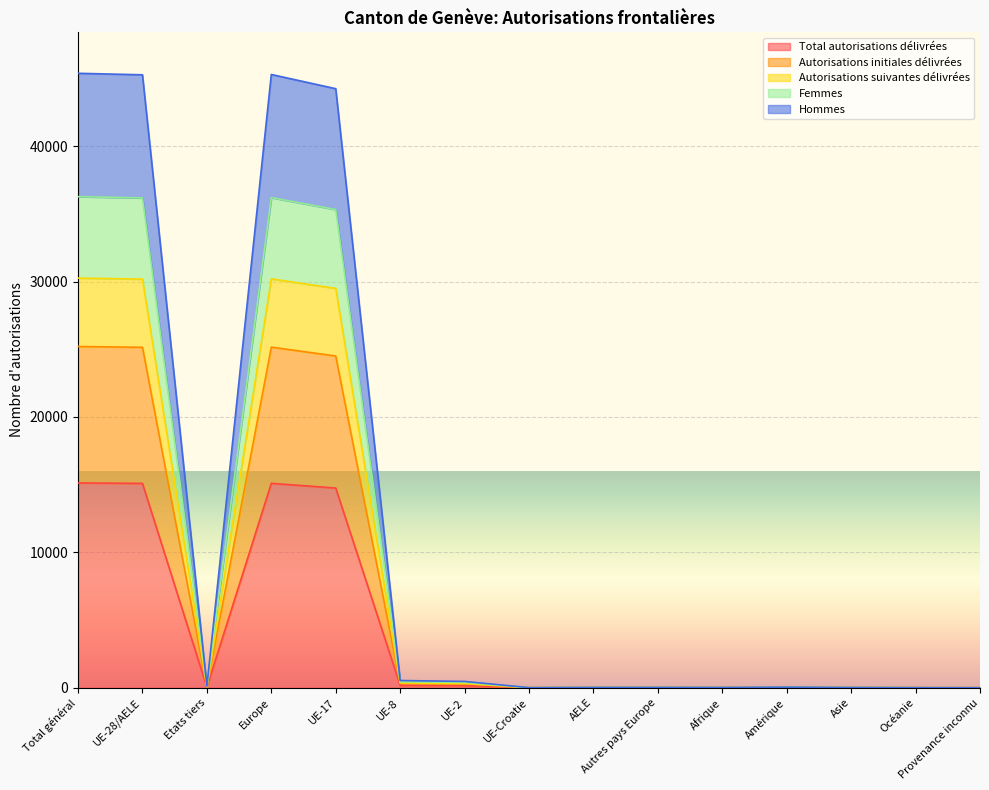

Count the number of categories in the chart.

15